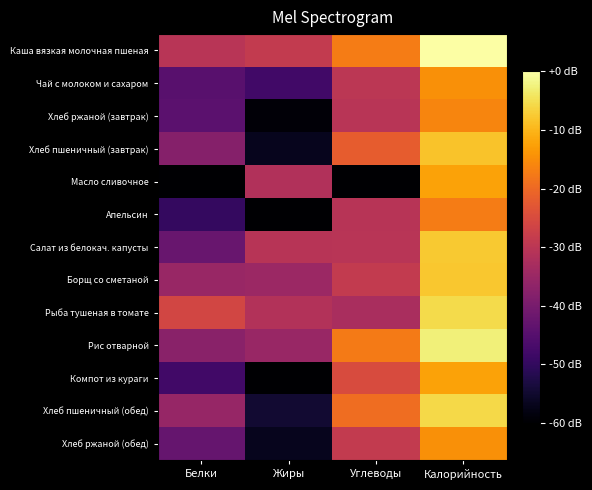

Rank the series by their maximum value, from highest to lowest.

Каша вязкая молочная пшеная, Рис отварной, Рыба тушеная в томате, Хлеб пшеничный (обед), Салат из белокач. капусты, Борщ со сметаной, Хлеб пшеничный (завтрак), Компот из кураги, Масло сливочное, Чай с молоком и сахаром, Хлеб ржаной (обед), Хлеб ржаной (завтрак), Апельсин